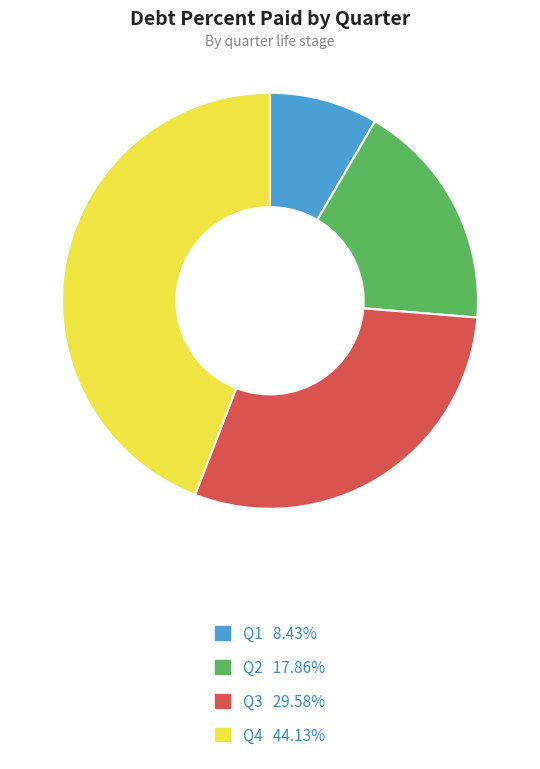

Is there a majority slice in this chart?

No